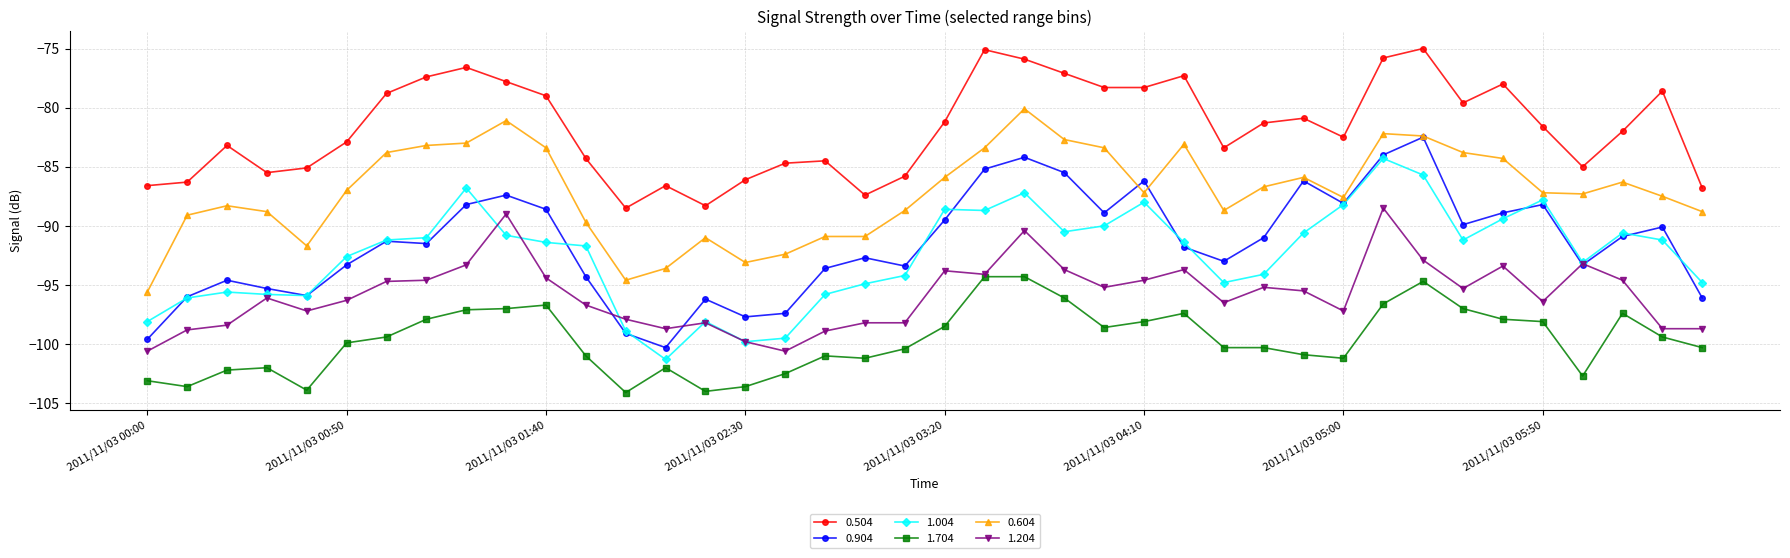

Does the chart have visible grid lines?

Yes